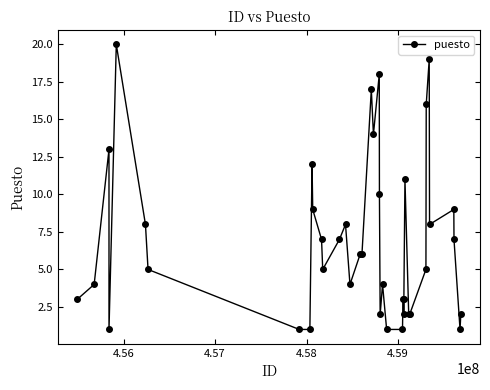

True or false: the data has more than 2 interior local peaks.

True